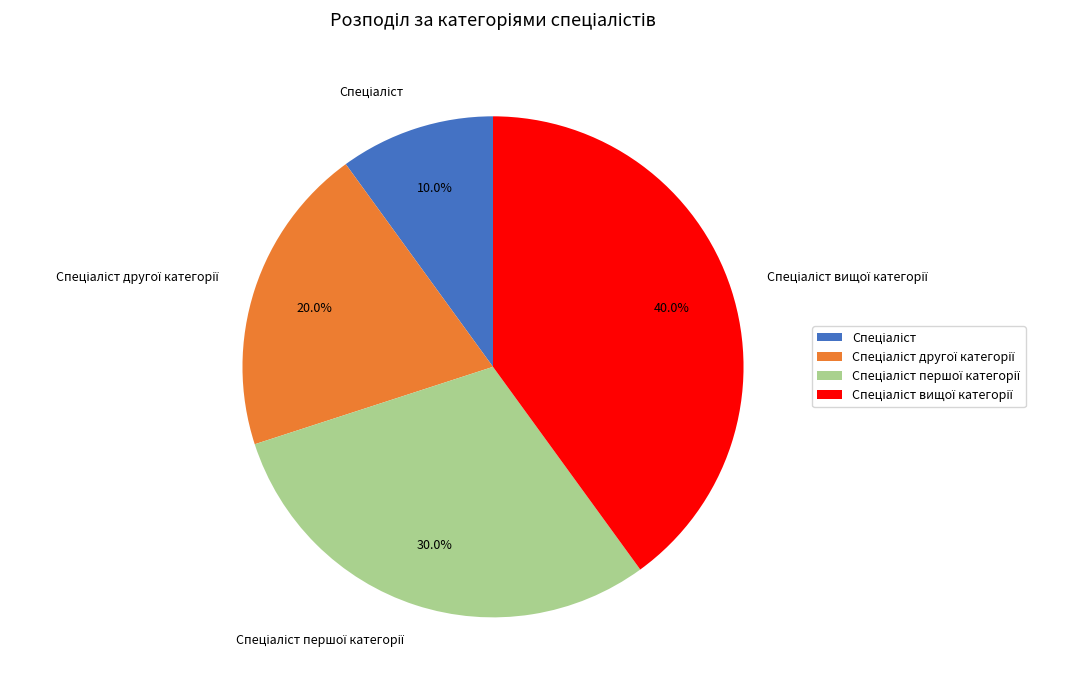

Does any single category account for the majority?

No